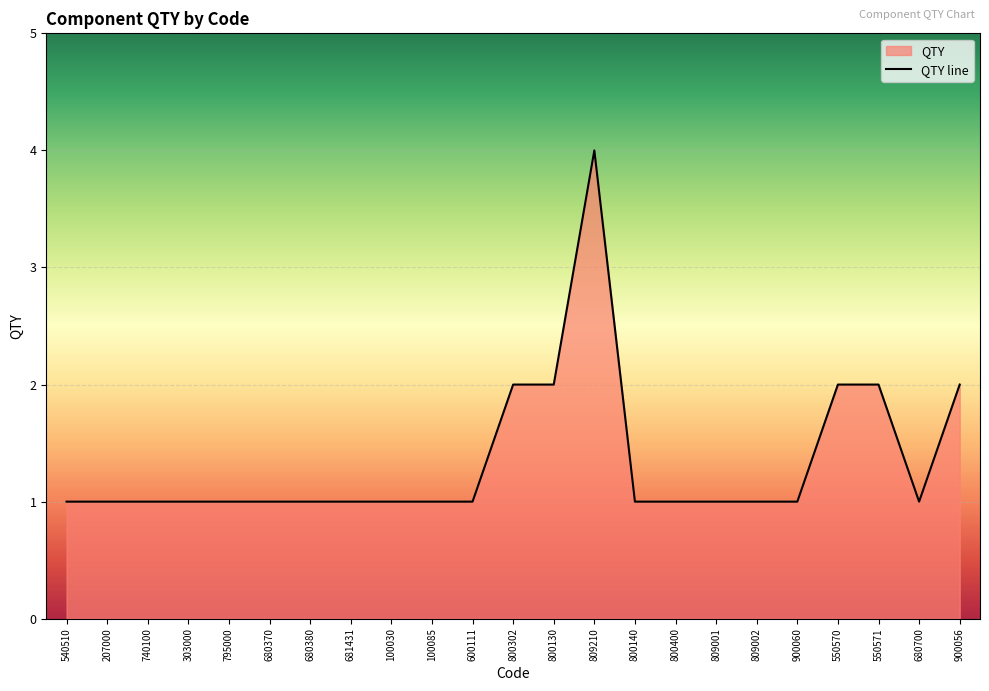

How many lines are shown in the chart?

1